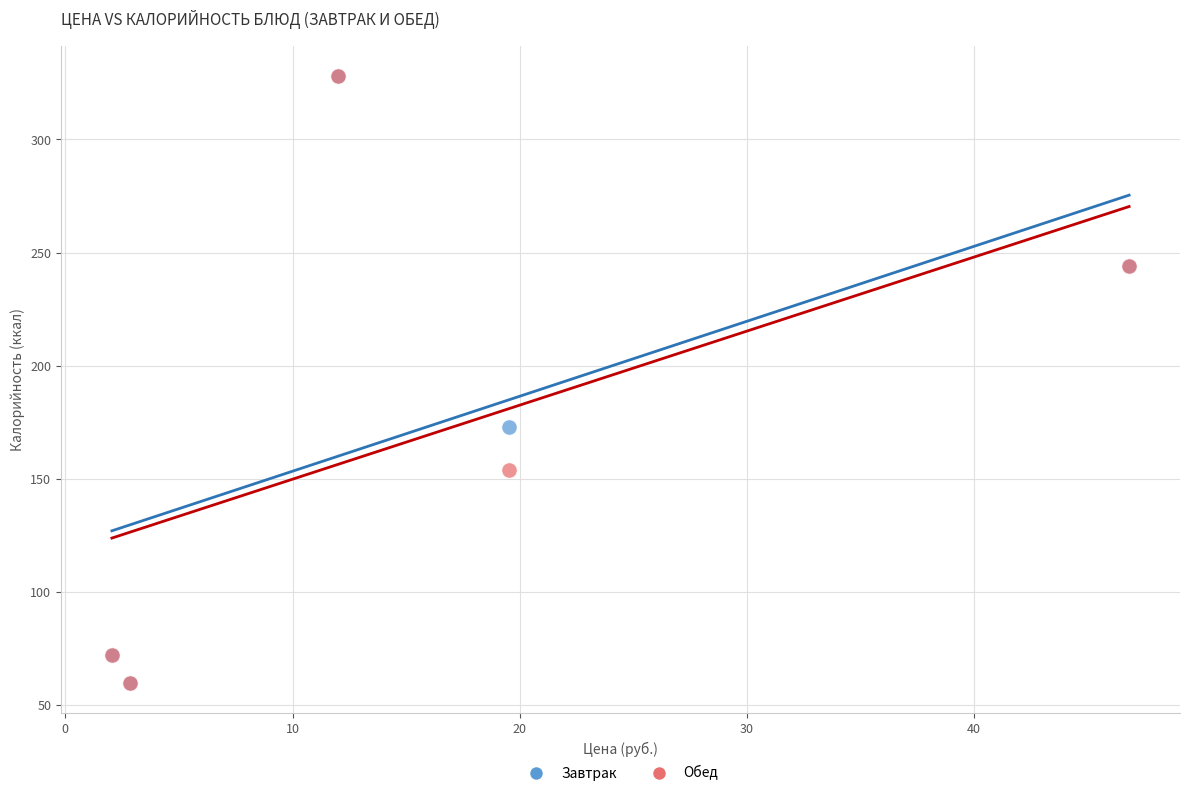

What are all the series names shown in the legend?

Завтрак, Обед